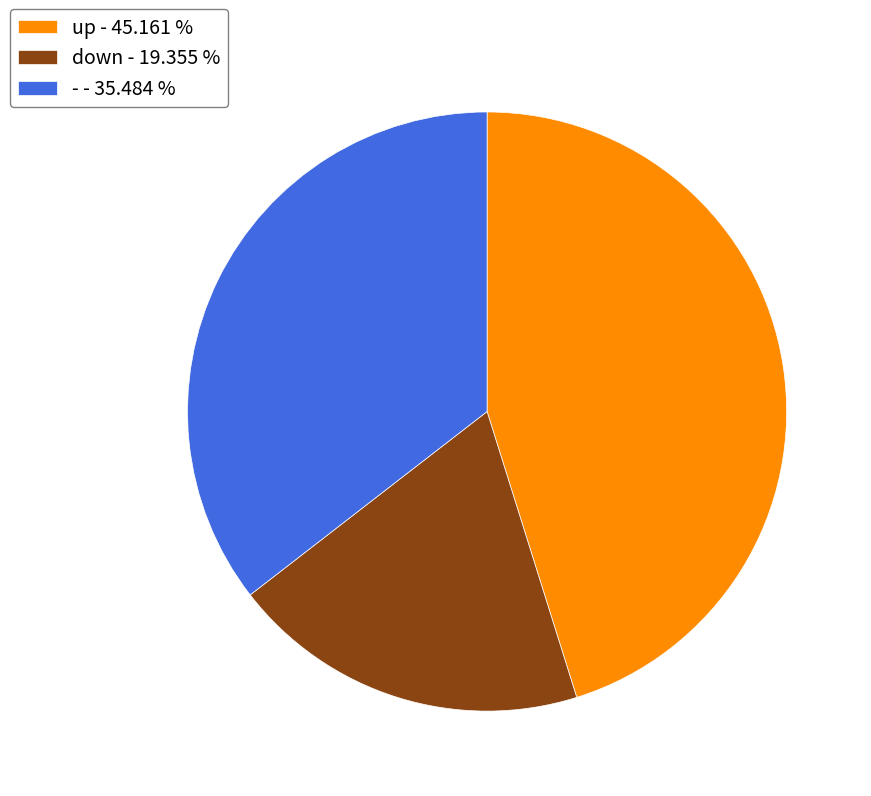

What is the largest slice in the pie chart?

up